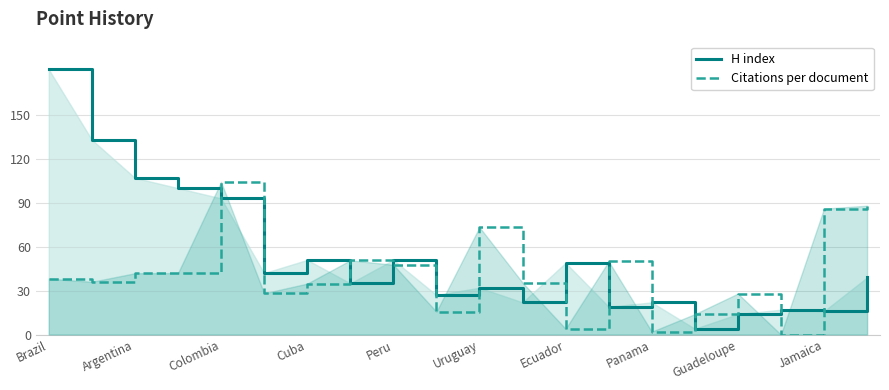

How many interior local valleys does the Citations per document series have?

6